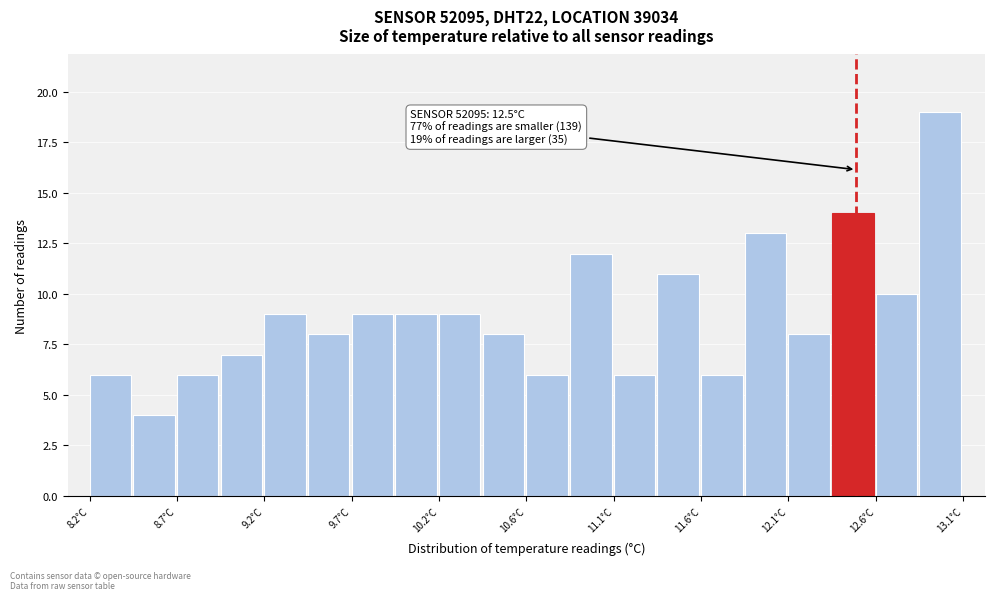

Which range on the x-axis has the tallest bar?

12.855 to 13.100